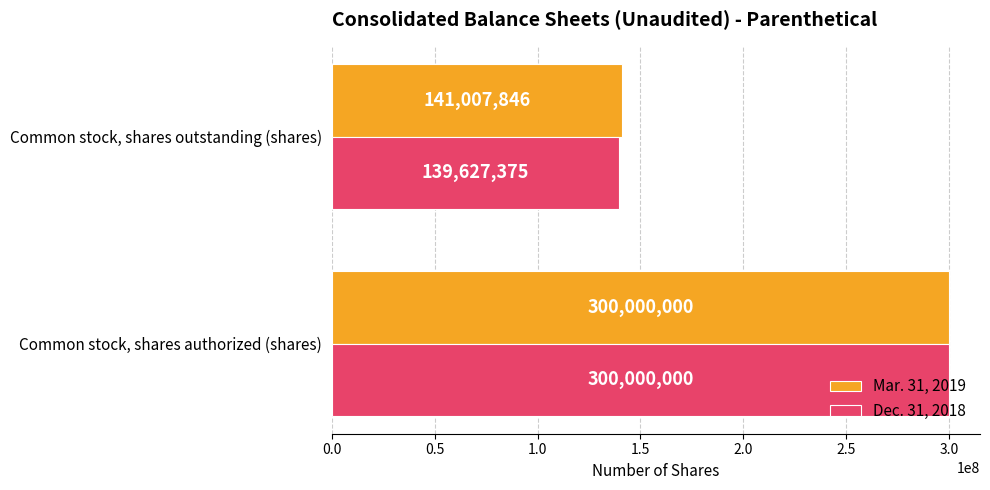

What is the average value of the Mar. 31, 2019 series?

220503923